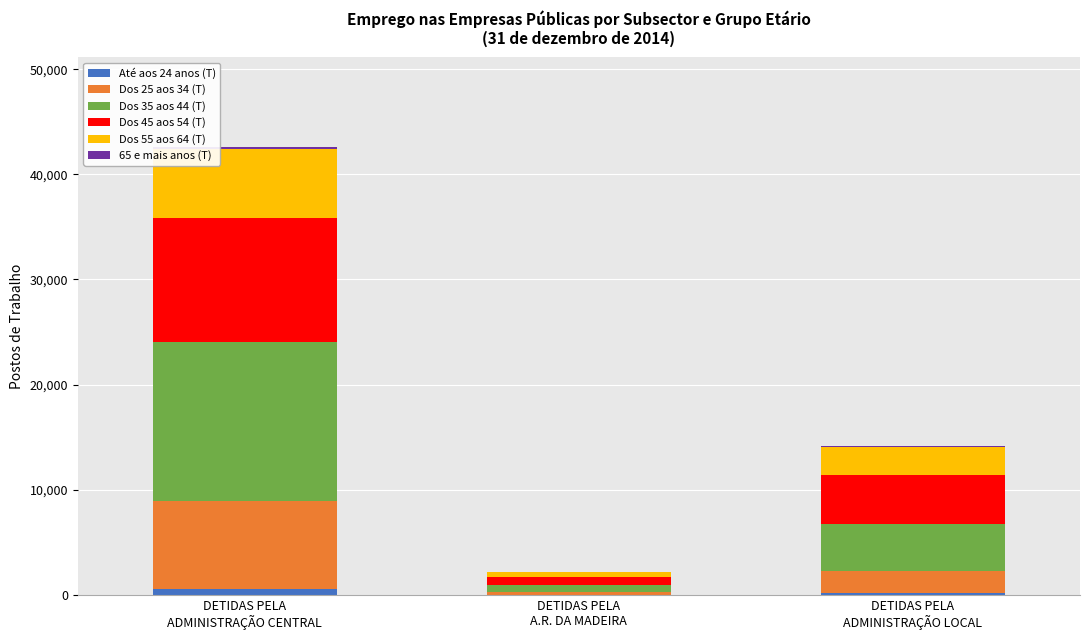

How many series are shown in this chart?

6